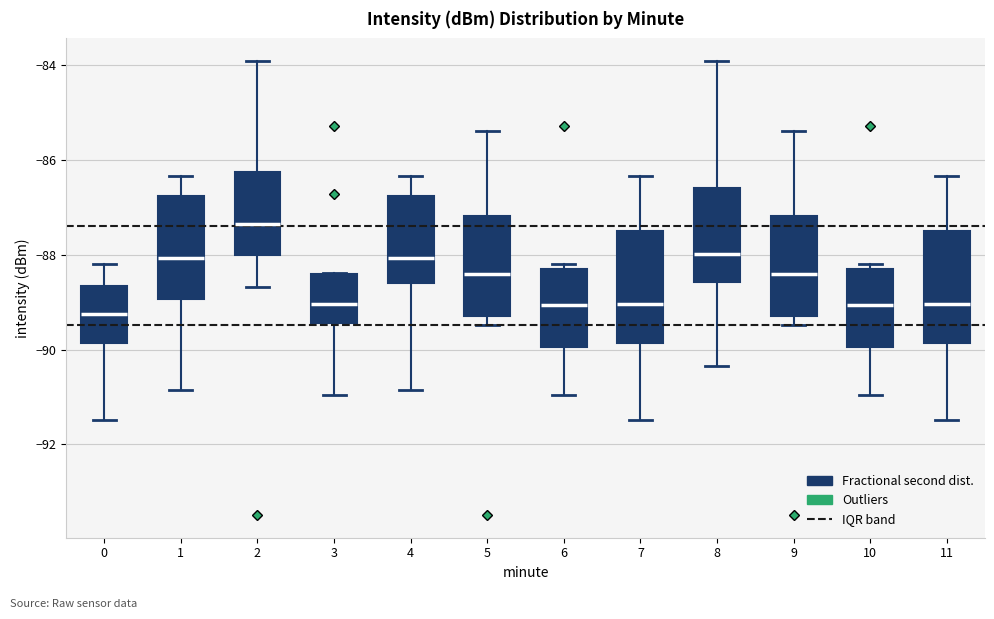

Reading left to right, transcribe this box plot: for each box, give where its median line is, the range the box spans, and where its two whiskers end, as read against the y-axis. The values are not printed on the chart, so give them approximately, as read against the axis.

0: median -89.2, box -89.8 to -88.6, whiskers -91.4 to -88.2
1: median -88.0, box -89.0 to -86.8, whiskers -90.8 to -86.4
2: median -87.4, box -88.0 to -86.2, whiskers -88.6 to -84.0
3: median -89.0, box -89.4 to -88.4, whiskers -91.0 to -88.4
4: median -88.0, box -88.6 to -86.8, whiskers -90.8 to -86.4
5: median -88.4, box -89.2 to -87.2, whiskers -89.4 to -85.4
6: median -89.0, box -90.0 to -88.4, whiskers -91.0 to -88.2
7: median -89.0, box -89.8 to -87.6, whiskers -91.4 to -86.4
8: median -88.0, box -88.6 to -86.6, whiskers -90.4 to -84.0
9: median -88.4, box -89.2 to -87.2, whiskers -89.4 to -85.4
10: median -89.0, box -90.0 to -88.4, whiskers -91.0 to -88.2
11: median -89.0, box -89.8 to -87.6, whiskers -91.4 to -86.4